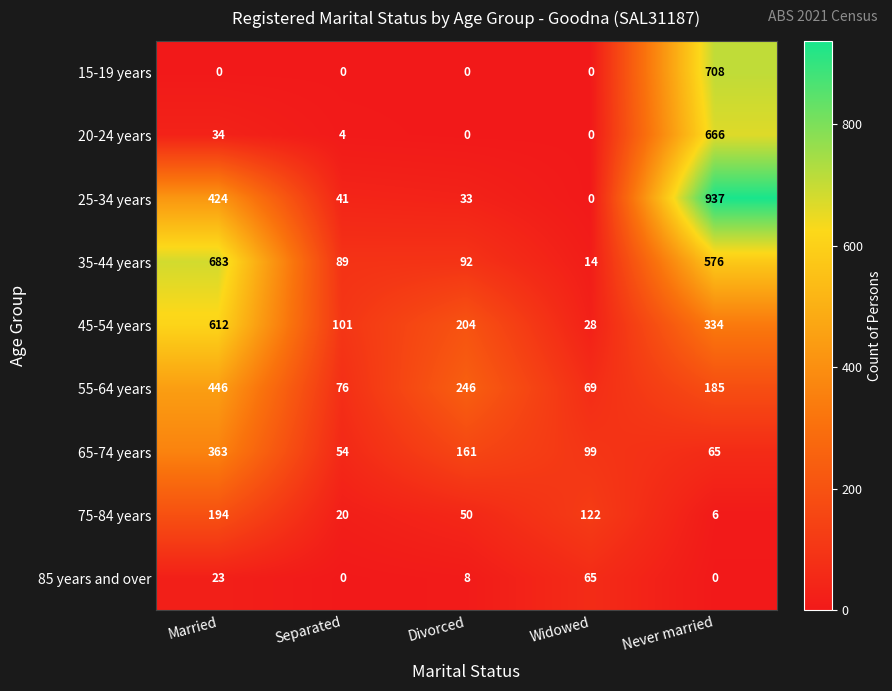

How many distinct data groups are displayed?

9